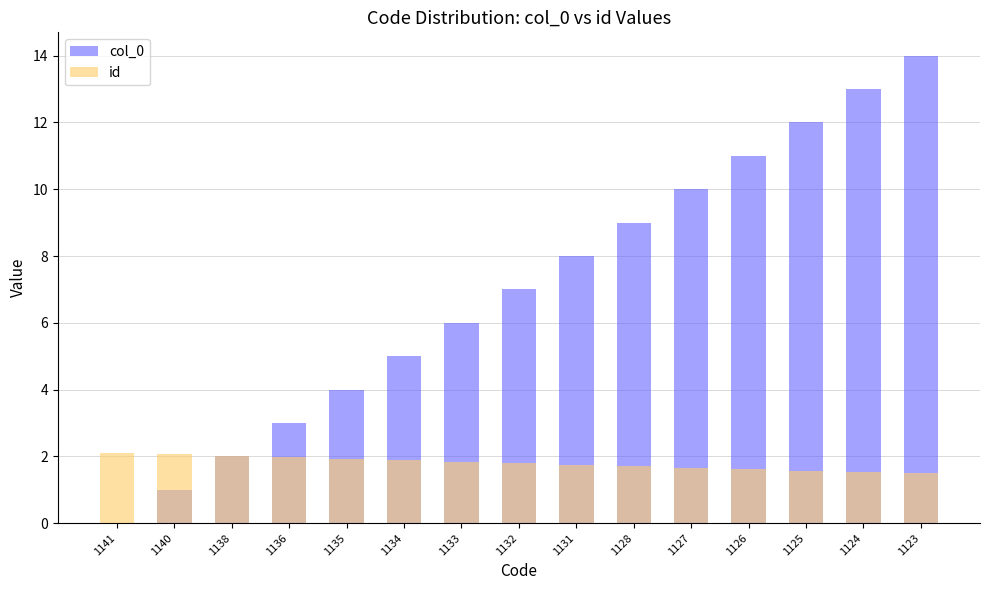

How many bars are there in total?

30